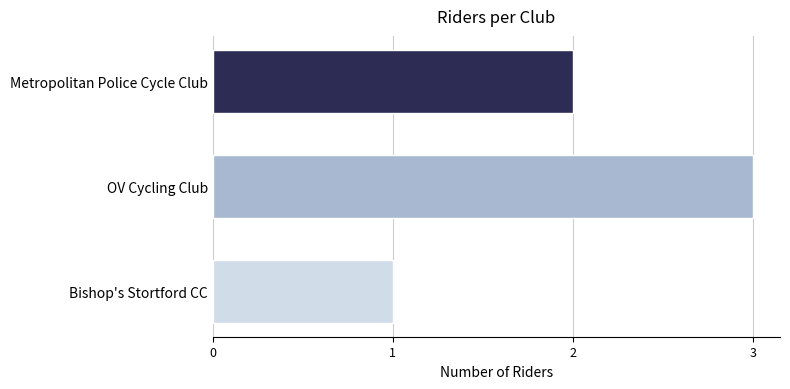

What is the change in value from Metropolitan Police Cycle Club to OV Cycling Club?

+1